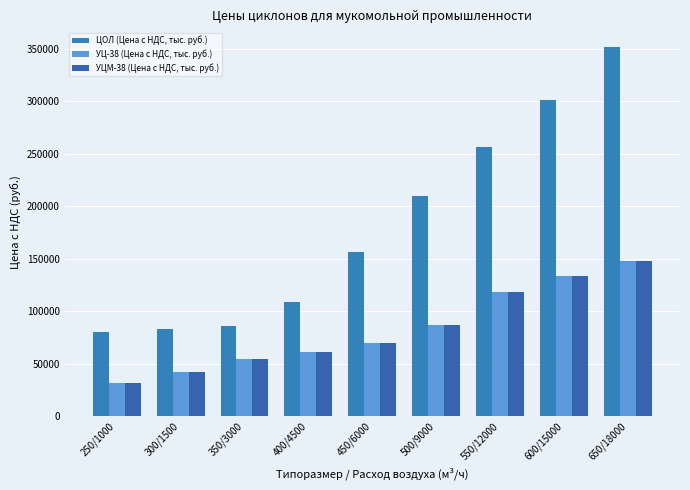

What is the label of the 8th bar from the left?

600/15000